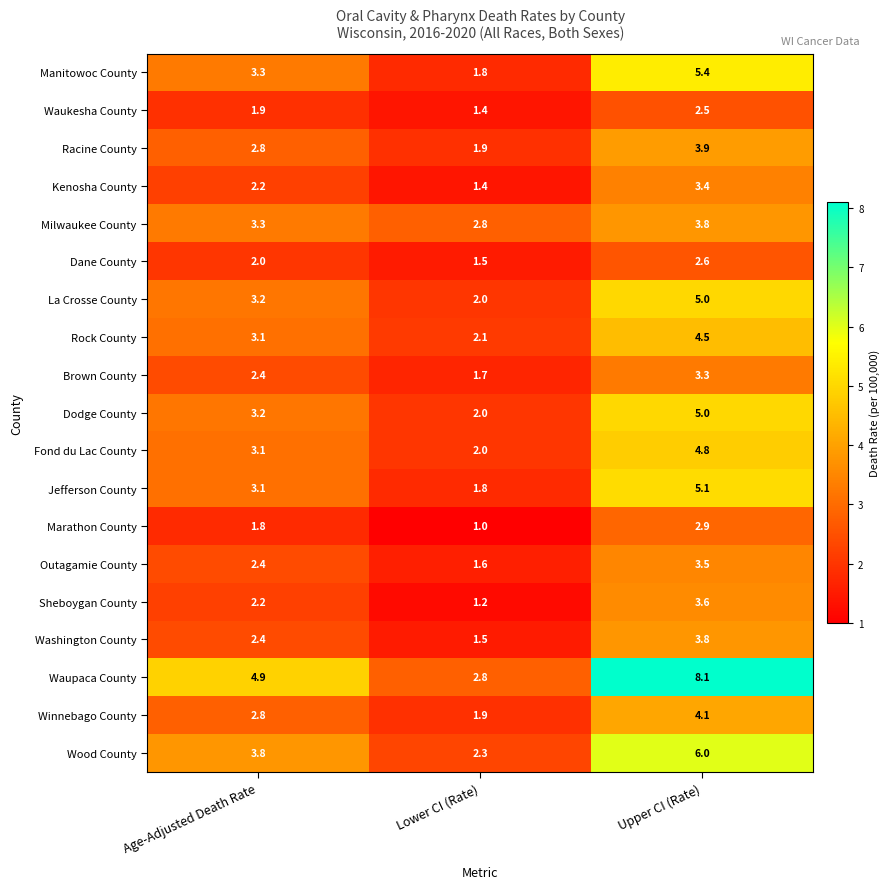

The value of Fond du Lac County at Age-Adjusted Death Rate is 3.1. True or false?

True